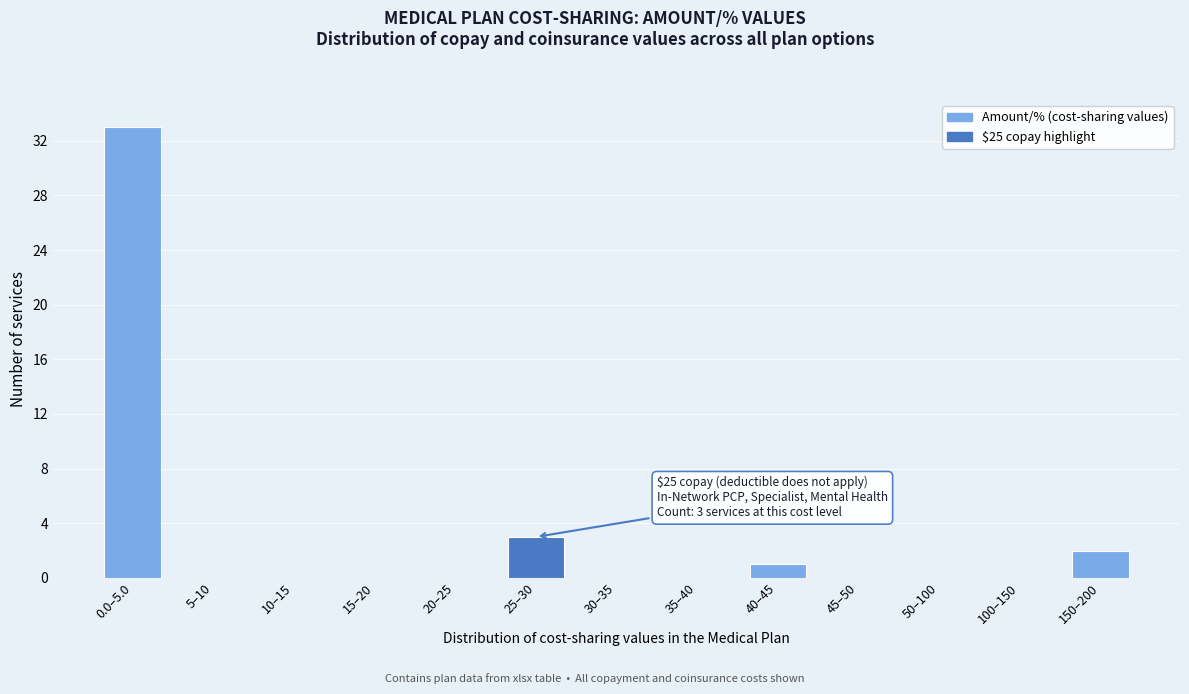

Reading left to right, transcribe all the data shown in this chart.

0.0–5.0=33	5–10=0	10–15=0	15–20=0	20–25=0	25–30=3	30–35=0	35–40=0	40–45=1	45–50=0	50–100=0	100–150=0	150–200=2